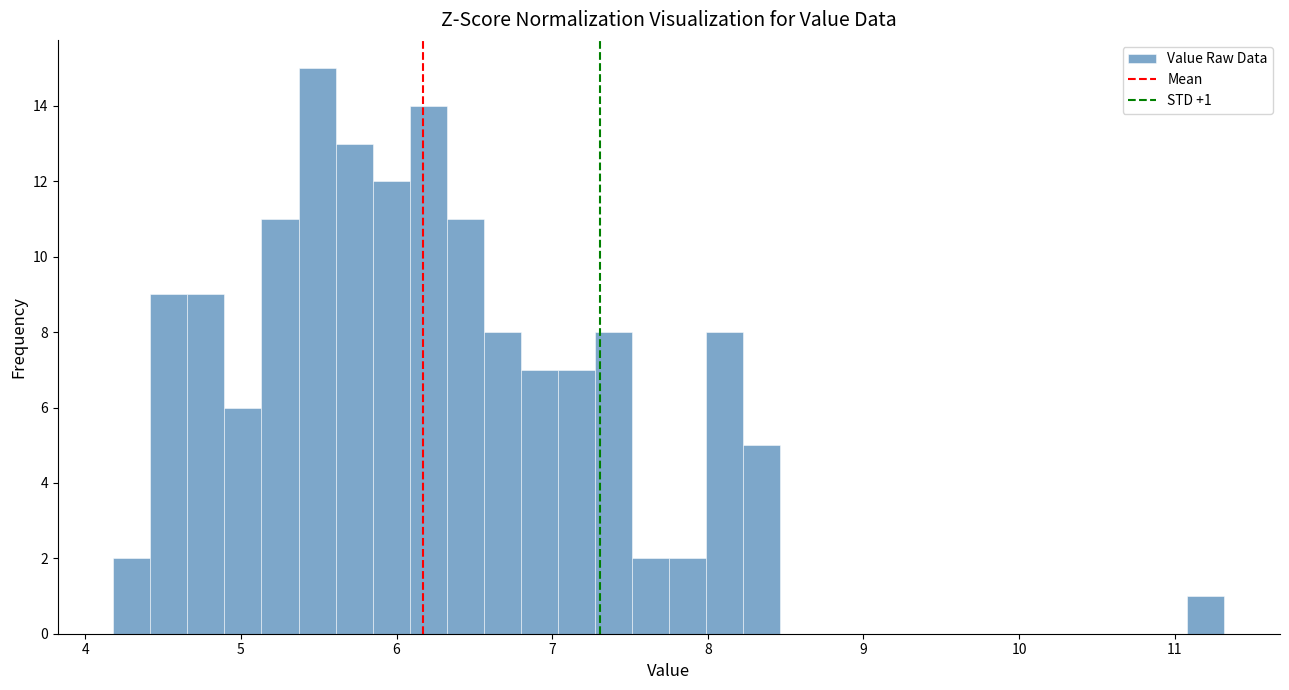

Around what value on the x-axis is the tallest bar? Give the approximate position of its centre, as read against the axis.

5.5